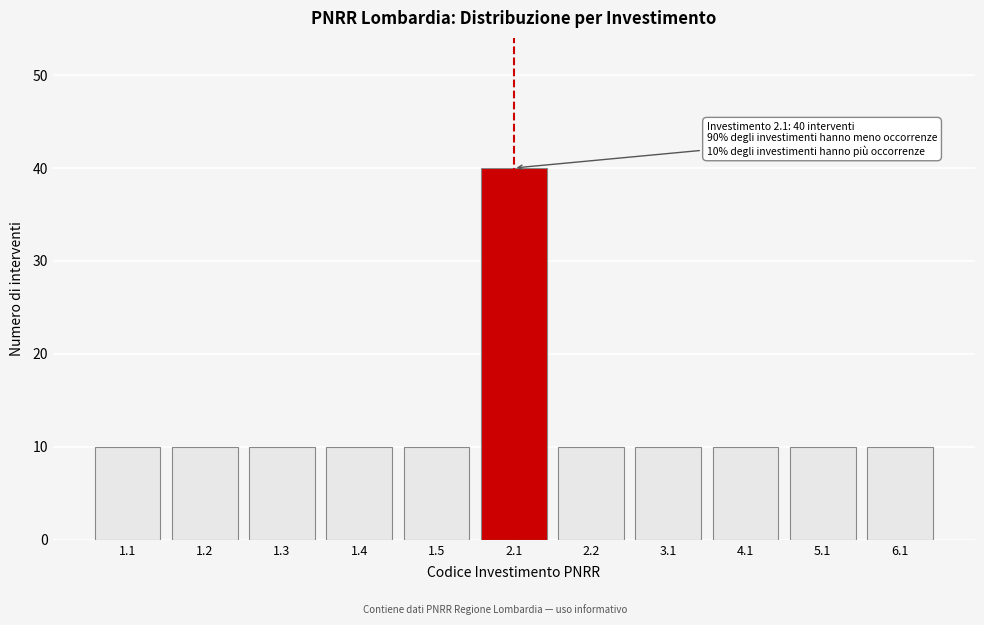

Reading left to right, list all the values displayed in this chart.

10	10	10	10	10	40	10	10	10	10	10